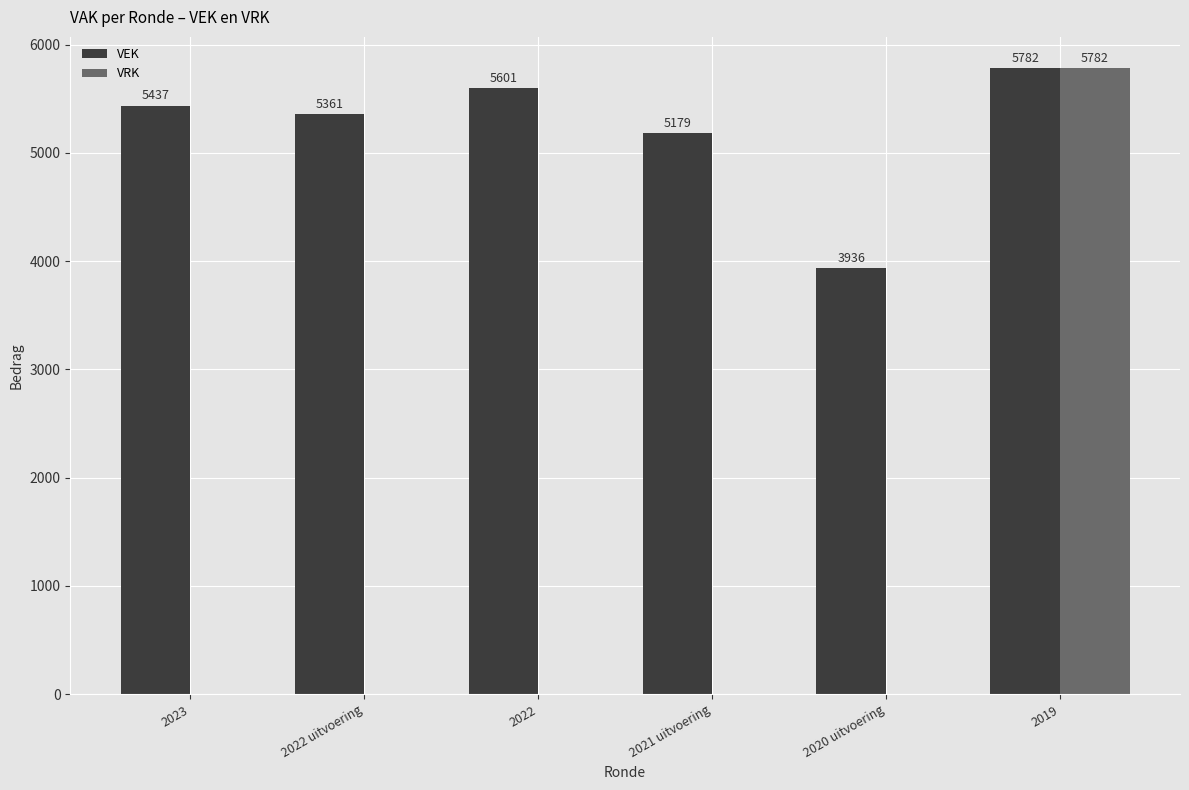

What is the maximum value for VRK?

5782